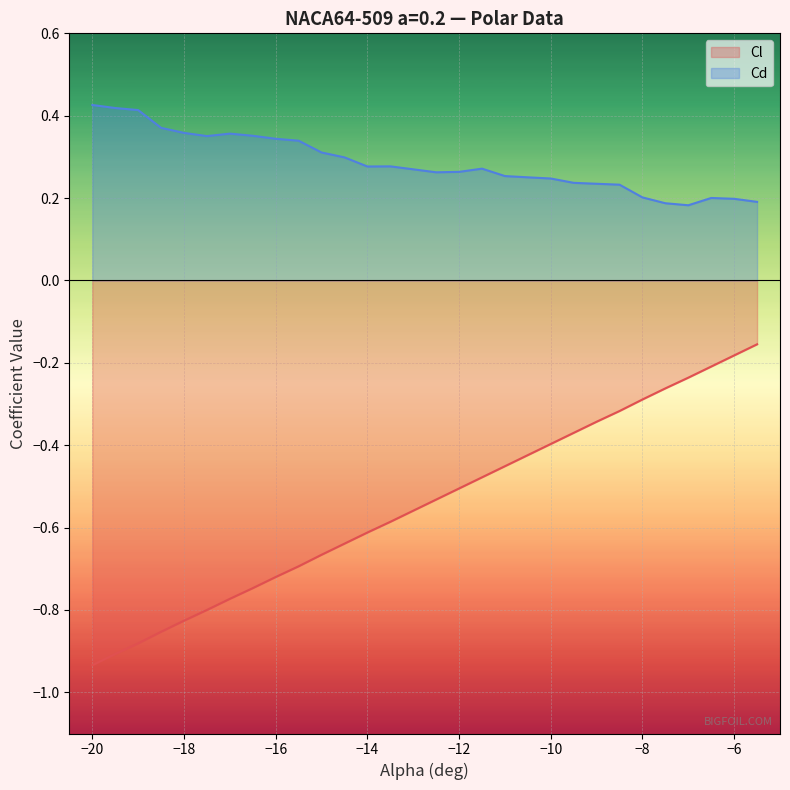

Which series has the widest spread of values?

Cl